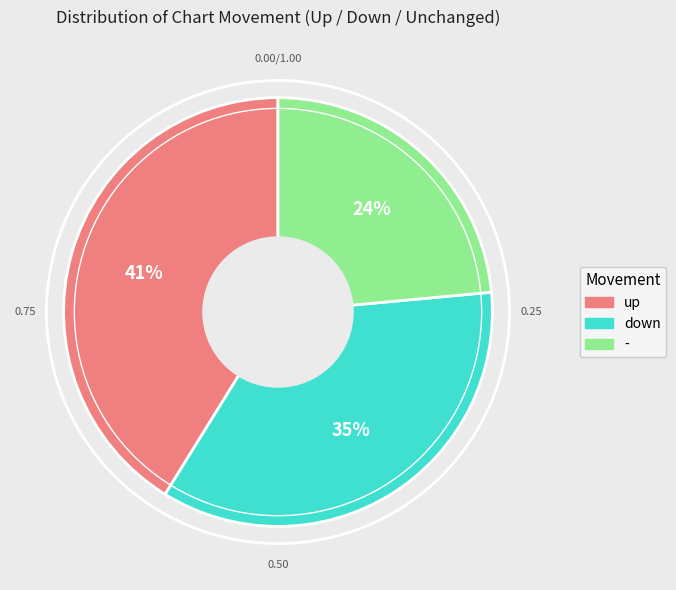

True or false: down accounts for 35% of the total.

True